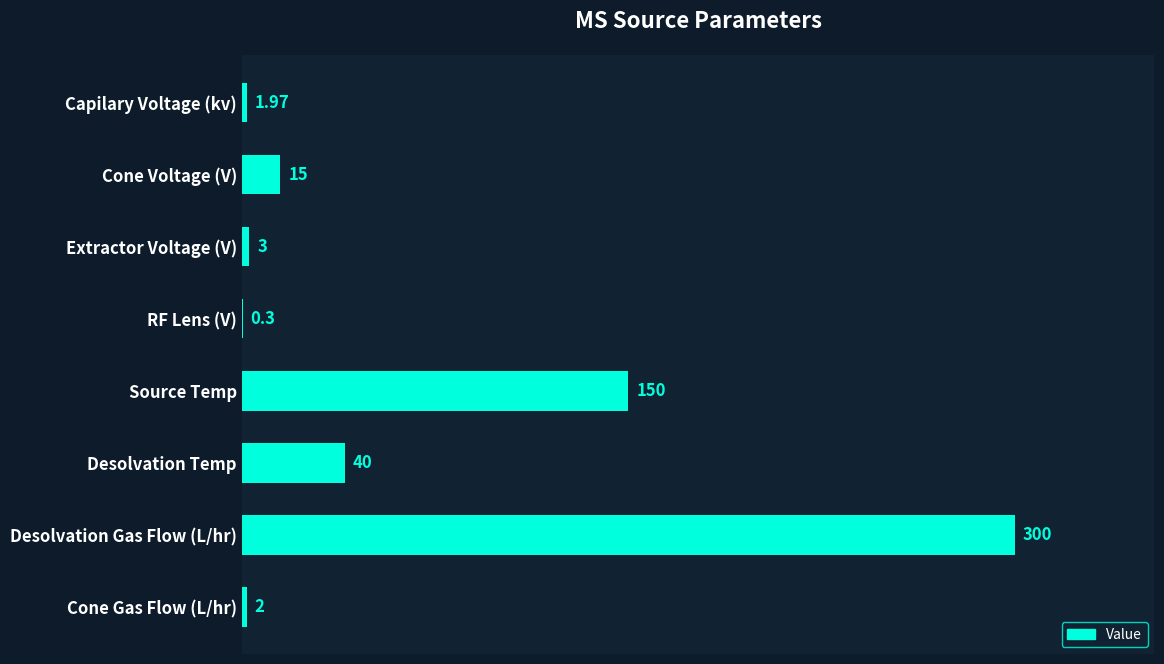

Between Desolvation Gas Flow (L/hr) and Cone Voltage (V), which is larger?

Desolvation Gas Flow (L/hr)